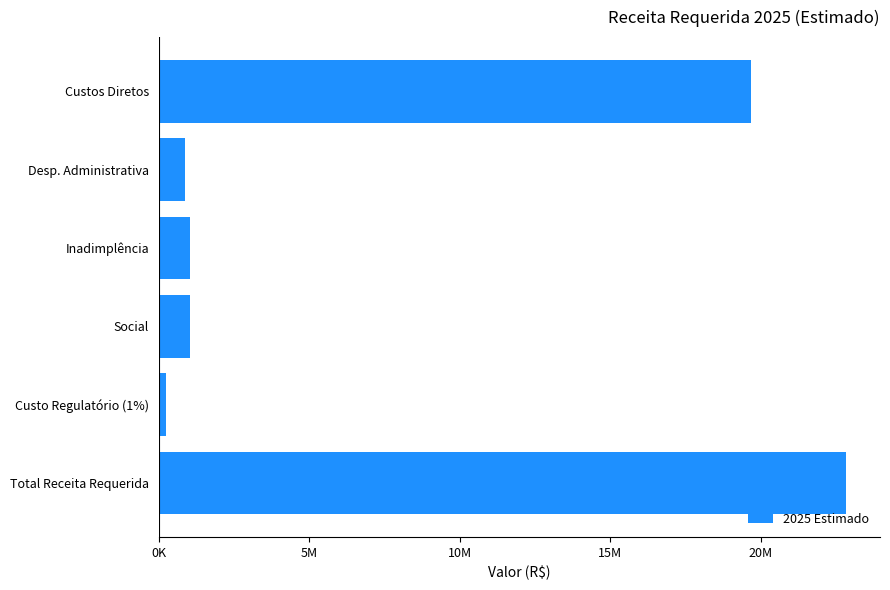

Are the bars horizontal?

Yes